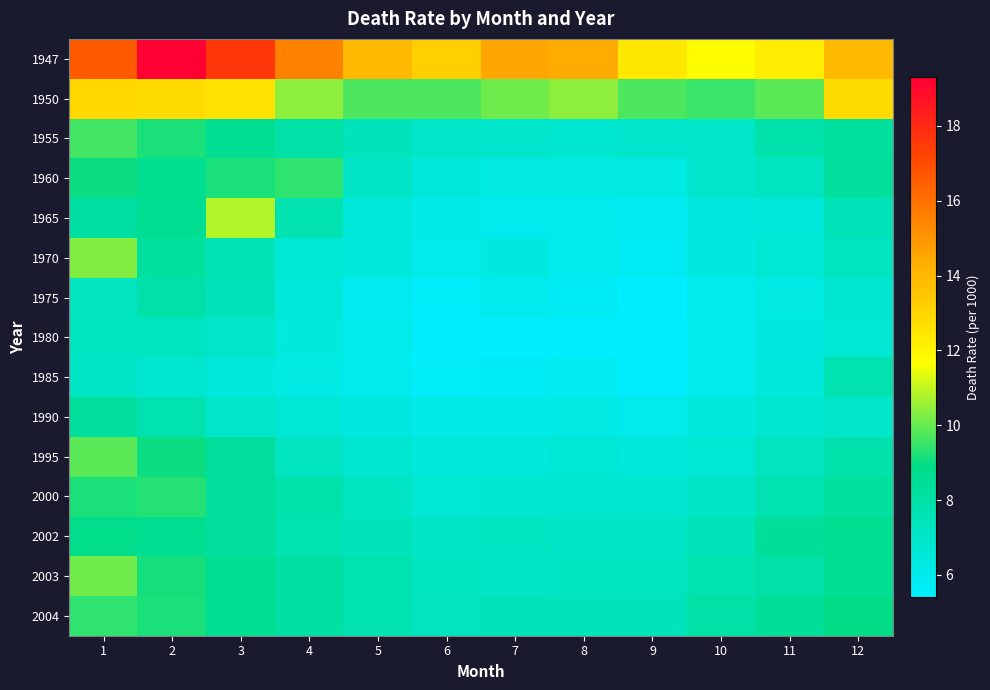

Which series has the largest total across all categories?

1947